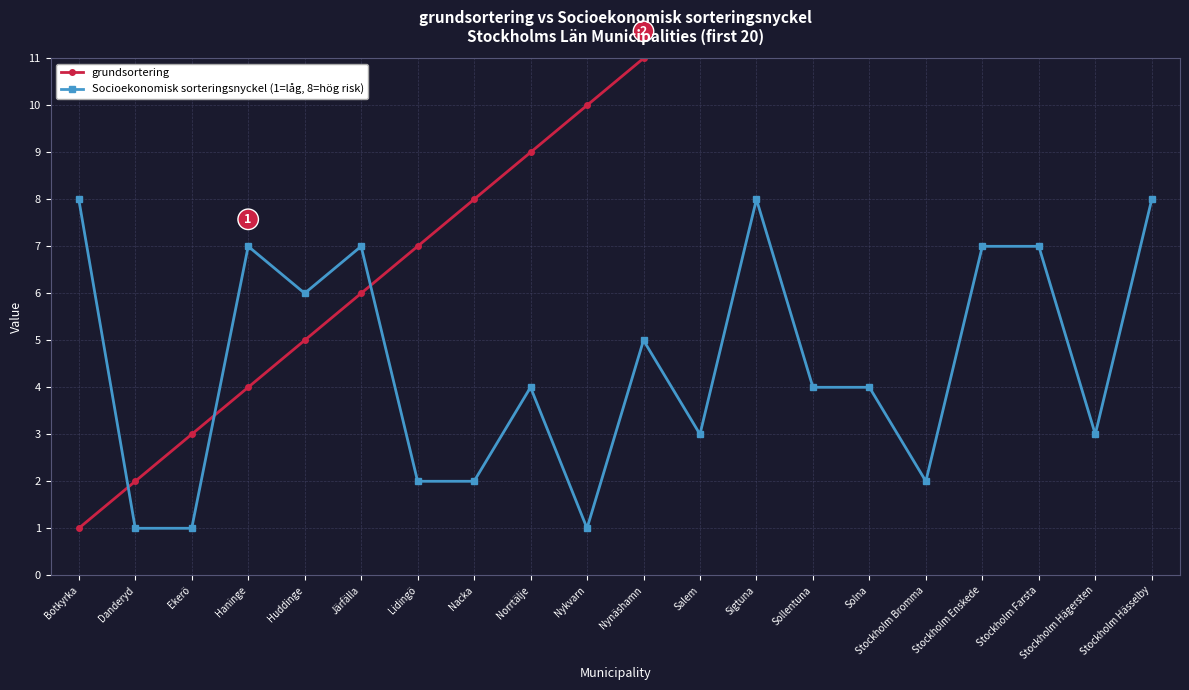

How many lines are shown in the chart?

2